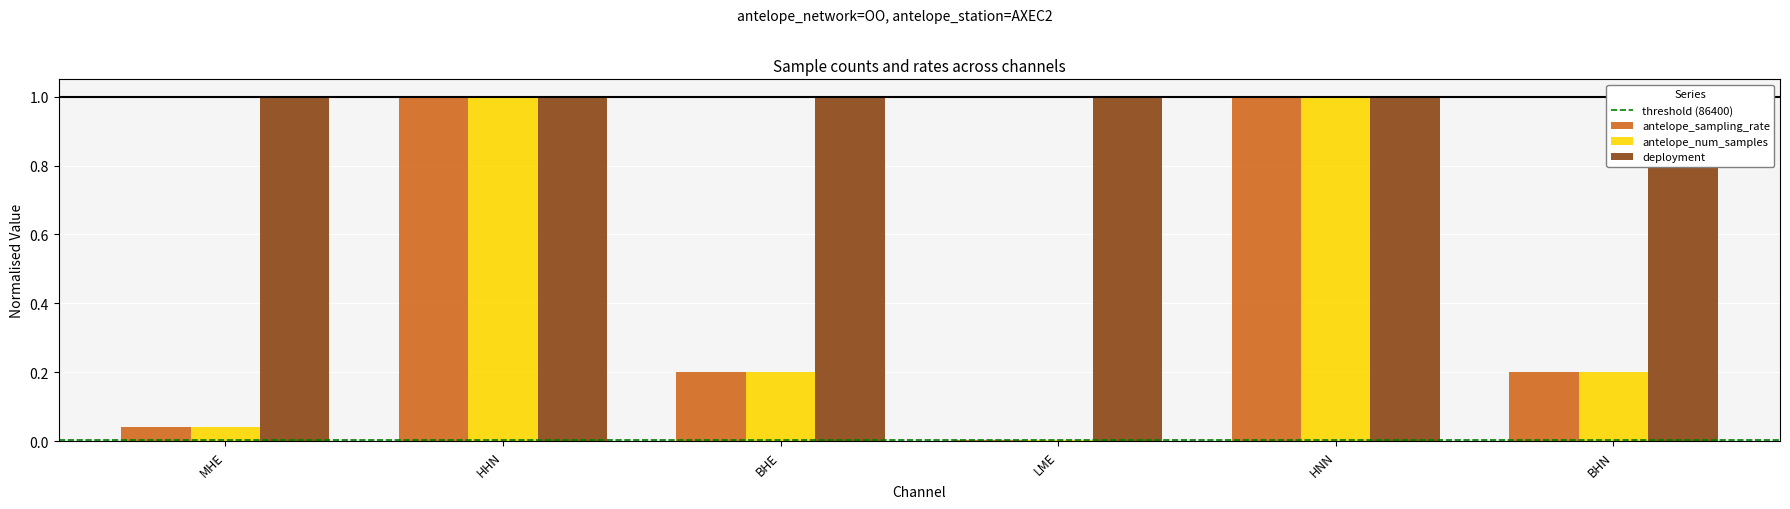

Is the value of antelope_sampling_rate at BHE greater than the value of antelope_num_samples at BHE?

Yes